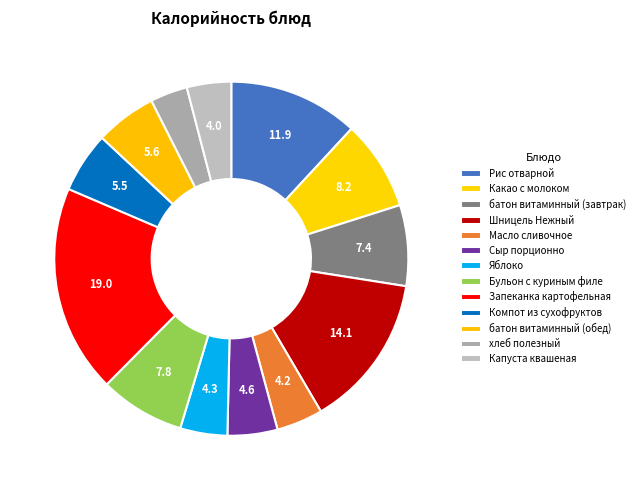

To the nearest percent, what portion does Сыр порционно represent?

5%